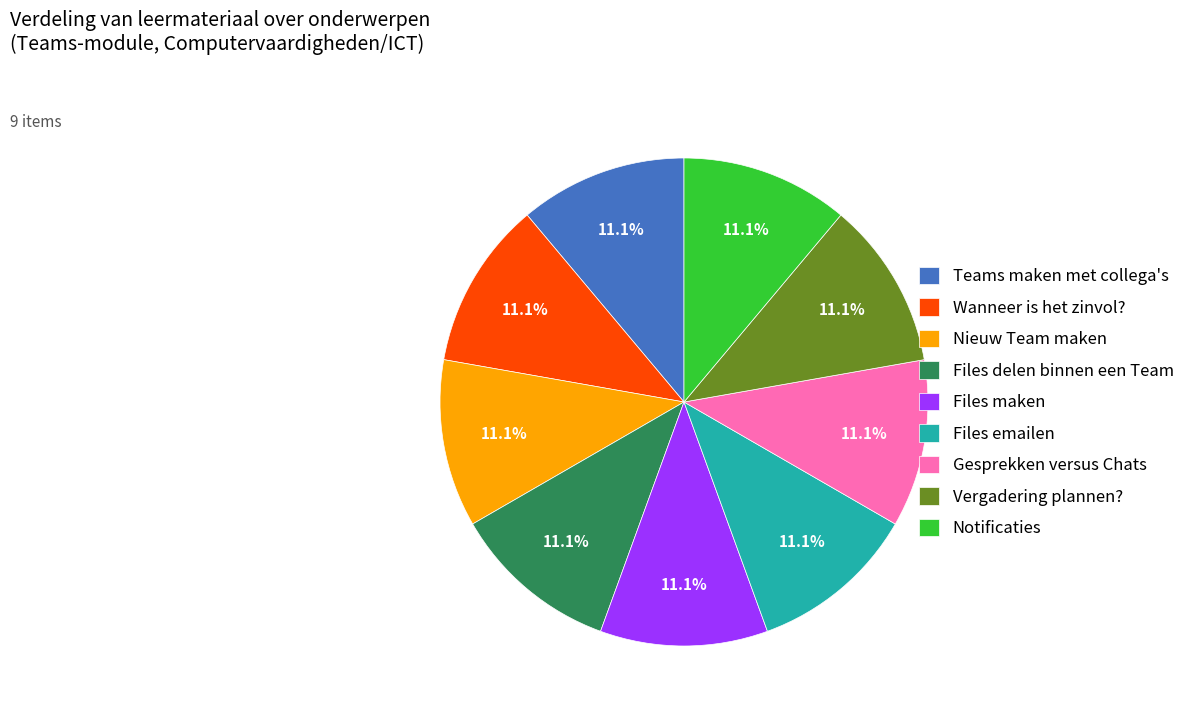

What is the ratio of the value at Wanneer is het zinvol? to the value at Files maken?

1.0